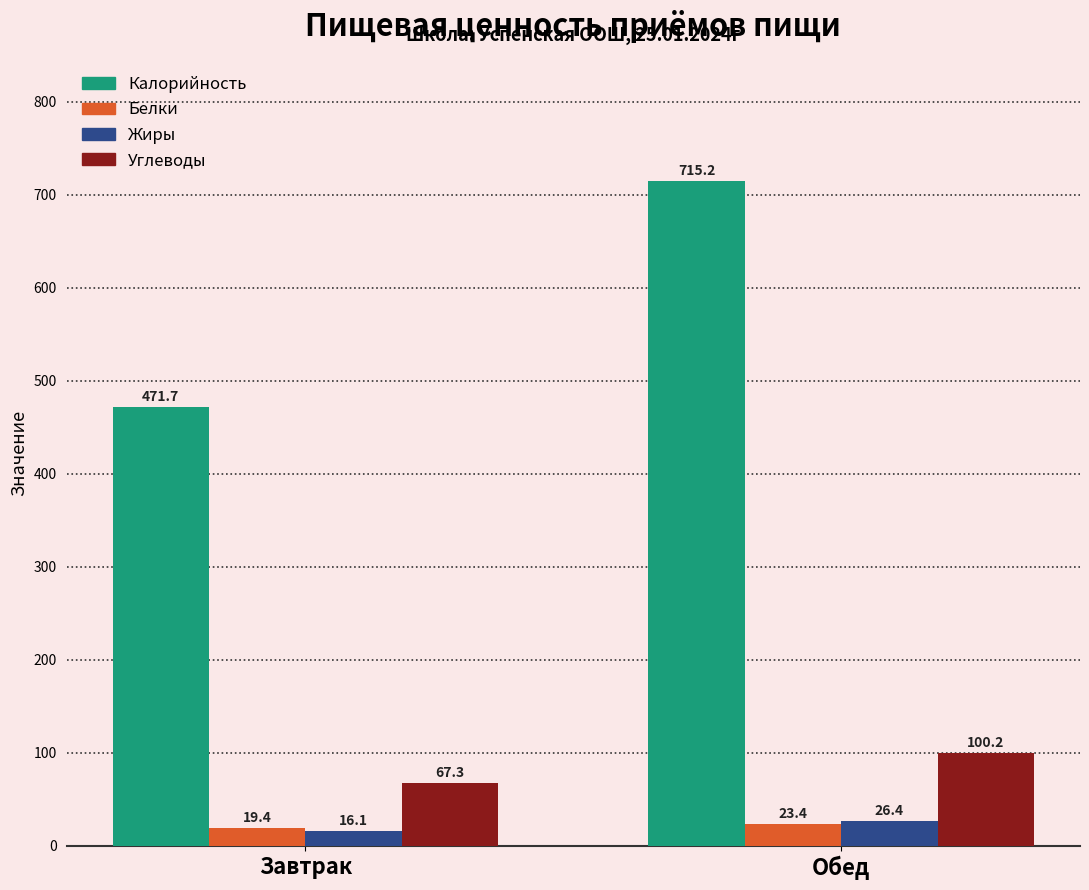

What is the sum of all Жиры values?

42.5